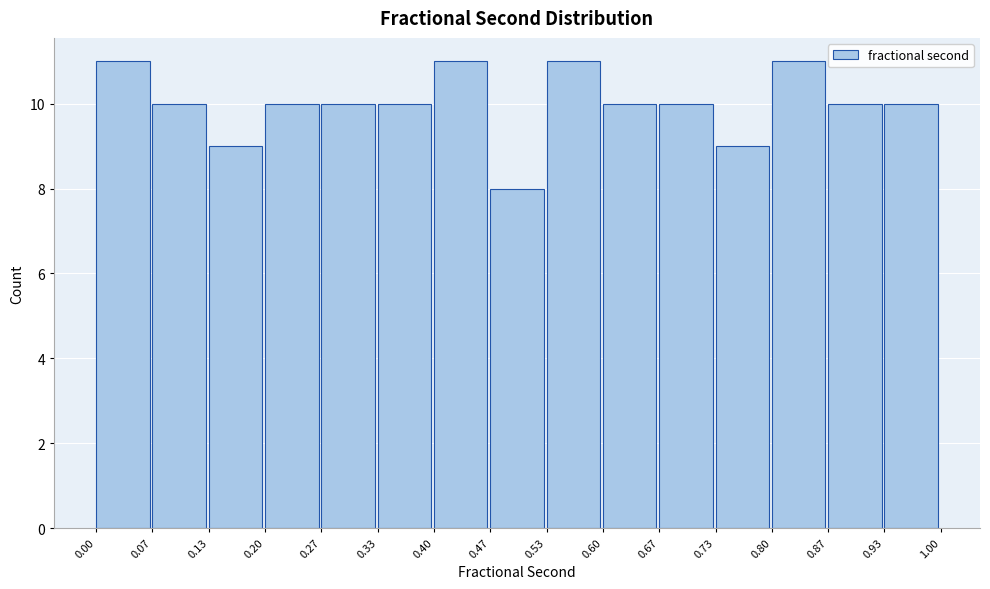

What is the height of the bar covering 0.13 to 0.20 on the x-axis? The values are not printed on the chart, so give them approximately, as read against the axis.

9